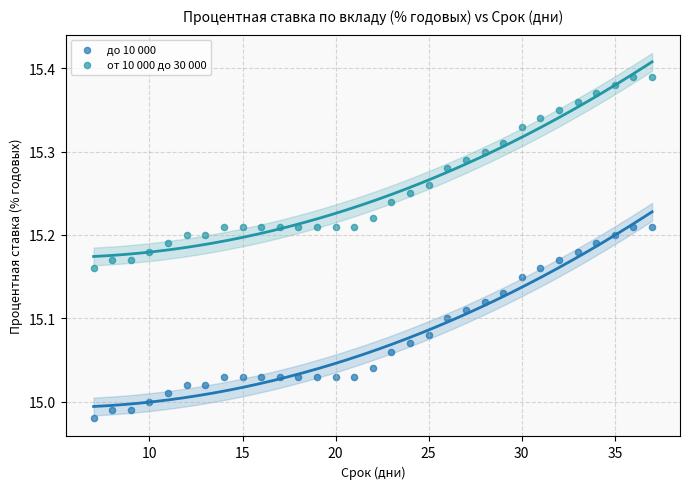

Which series contains the highest Y value?

от 10 000 до 30 000